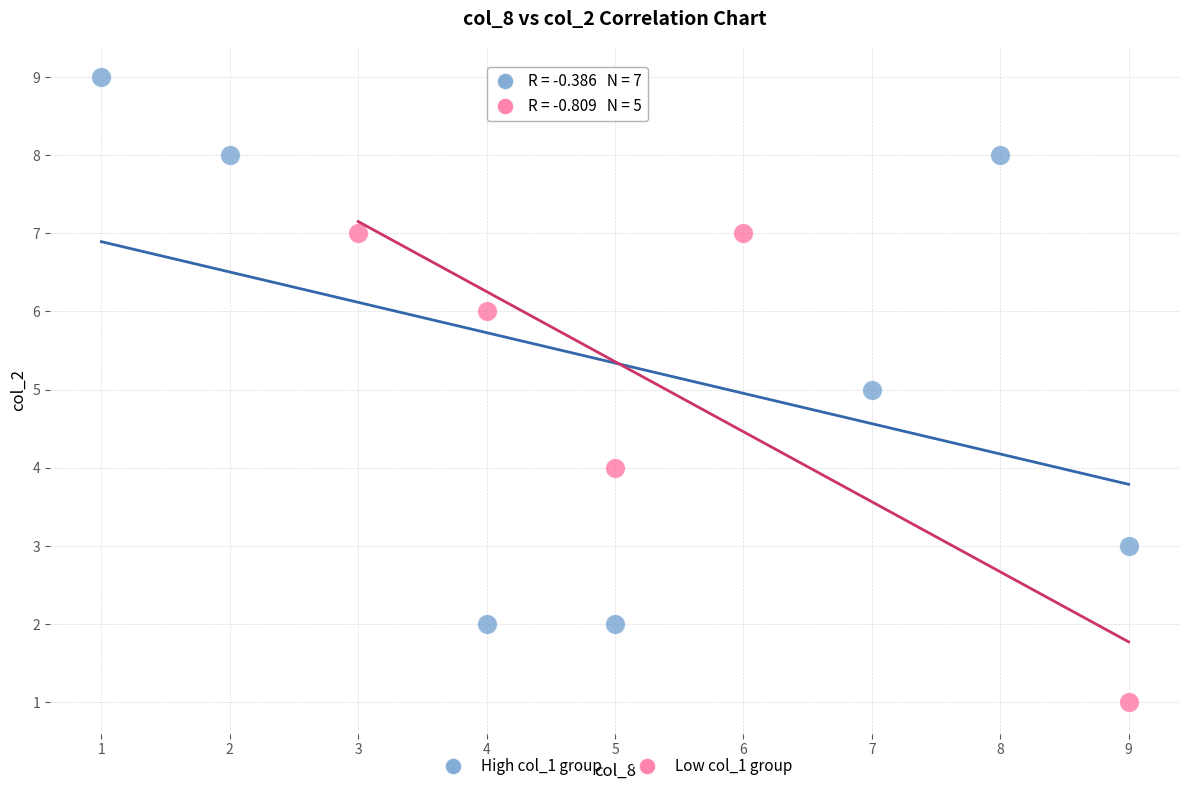

Which series contains the lowest Y value?

Low col_1 group